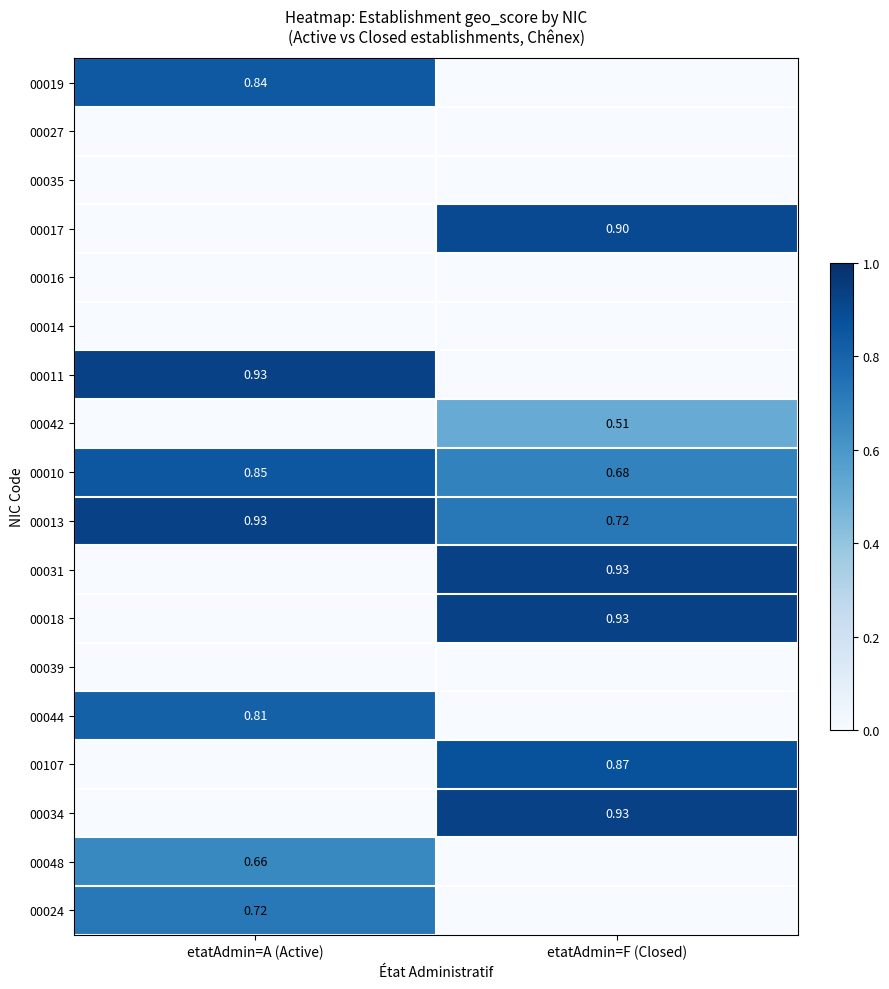

The value of 00018 at etatAdmin=F (Closed) is 1.4. True or false?

False